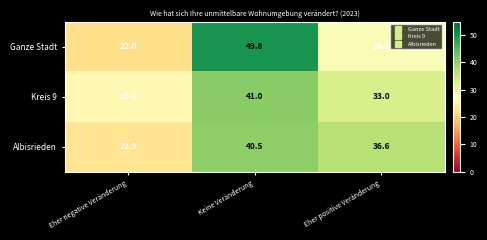

At which label is Albisrieden closest to 31?

Eher positive Veränderung